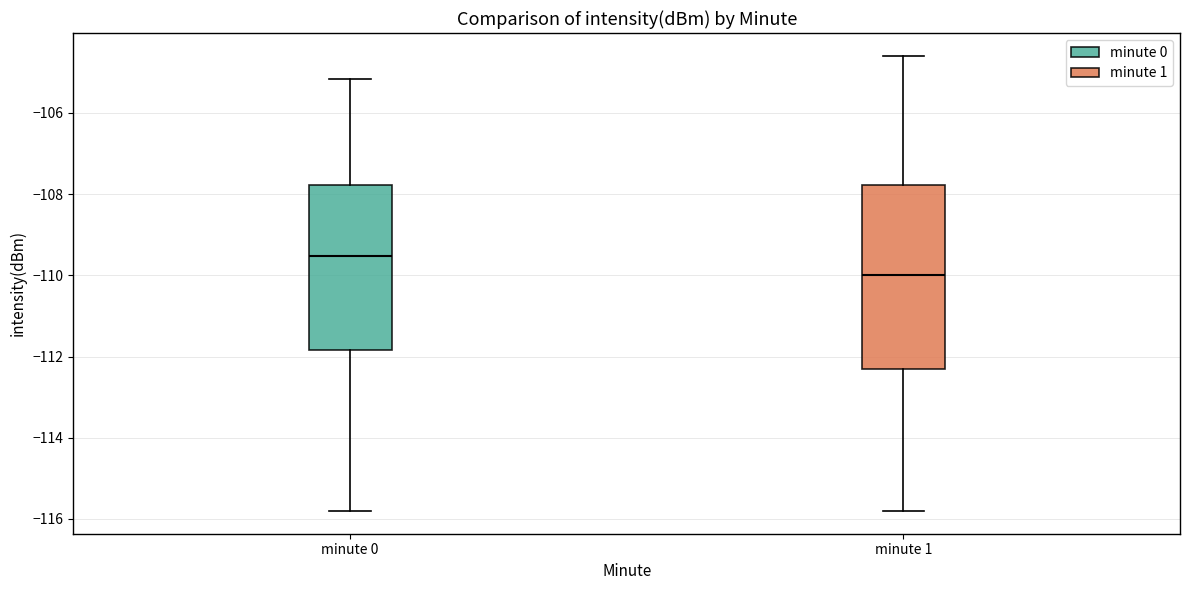

Which box is the tallest, from its lower edge to its upper edge?

minute 1